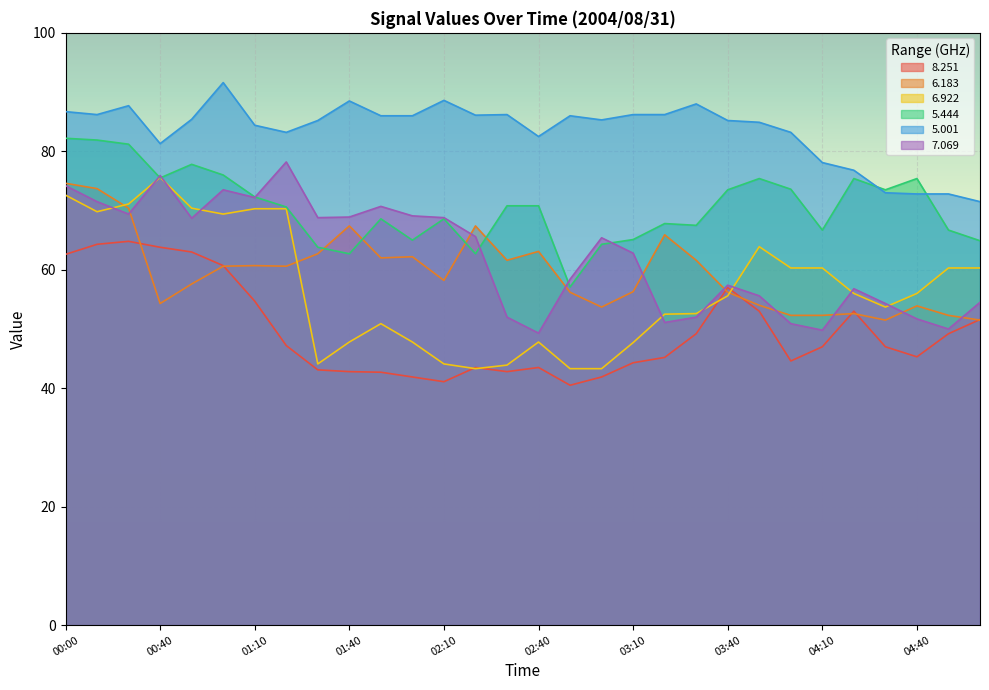

True or false: 8.251 has more than 0 points higher than both neighbors.

True